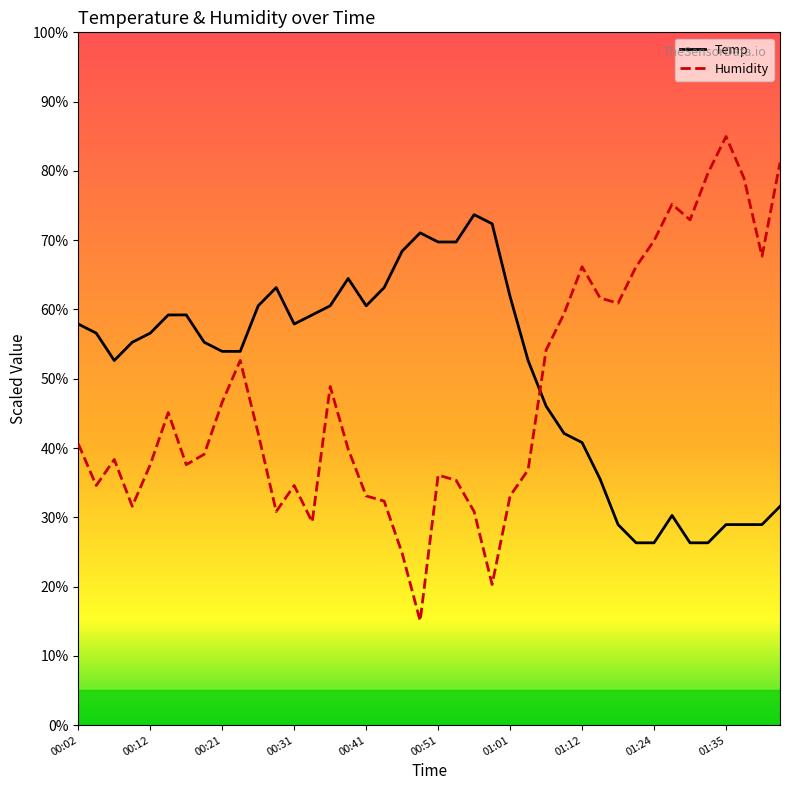

In Humidity, how many points are higher than both neighbors (excluding endpoints)?

9